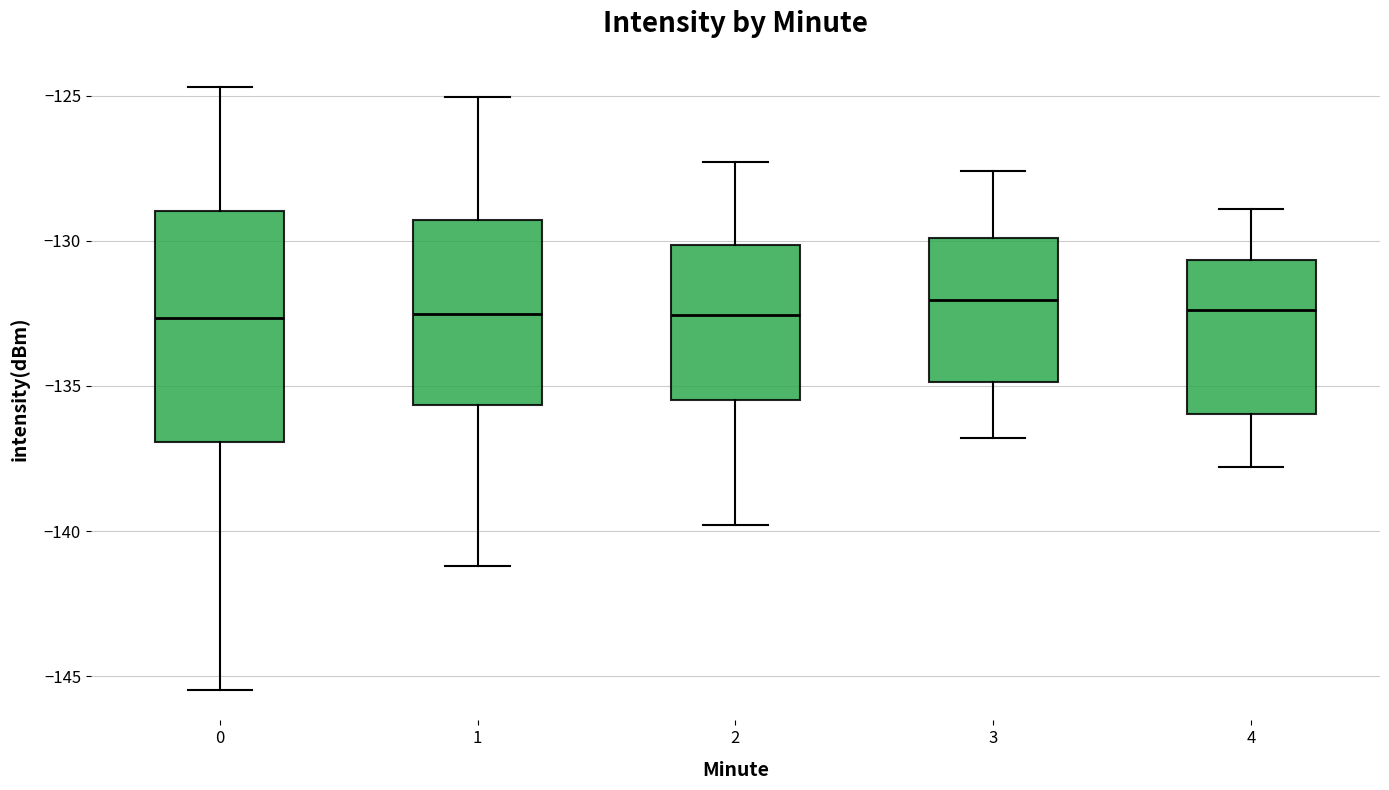

Reading left to right, read every box against the y-axis: the position of its median line, the range the box covers, and the ends of its whiskers. The values are not printed on the chart, so give them approximately, as read against the axis.

0: median -132.5, box -137.0 to -129.0, whiskers -145.5 to -124.5
1: median -132.5, box -135.5 to -129.5, whiskers -141.0 to -125.0
2: median -132.5, box -135.5 to -130.0, whiskers -140.0 to -127.5
3: median -132.0, box -135.0 to -130.0, whiskers -137.0 to -127.5
4: median -132.5, box -136.0 to -130.5, whiskers -138.0 to -129.0